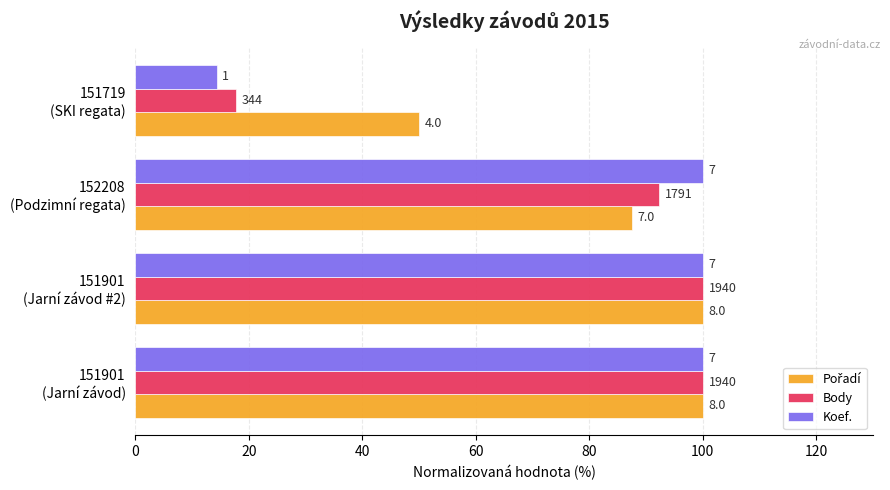

Are the bars grouped side by side (vs. stacked)?

Yes